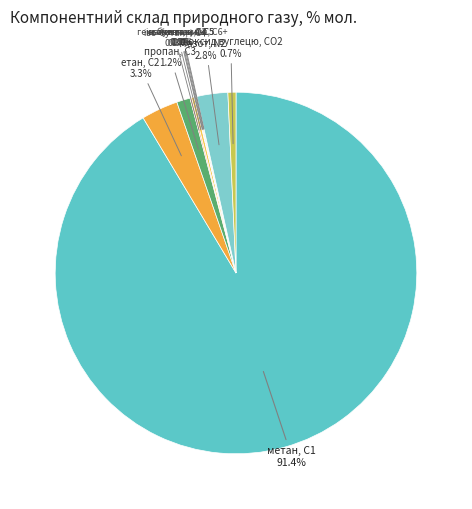

What is the smallest slice in the pie chart?

кисень, О2